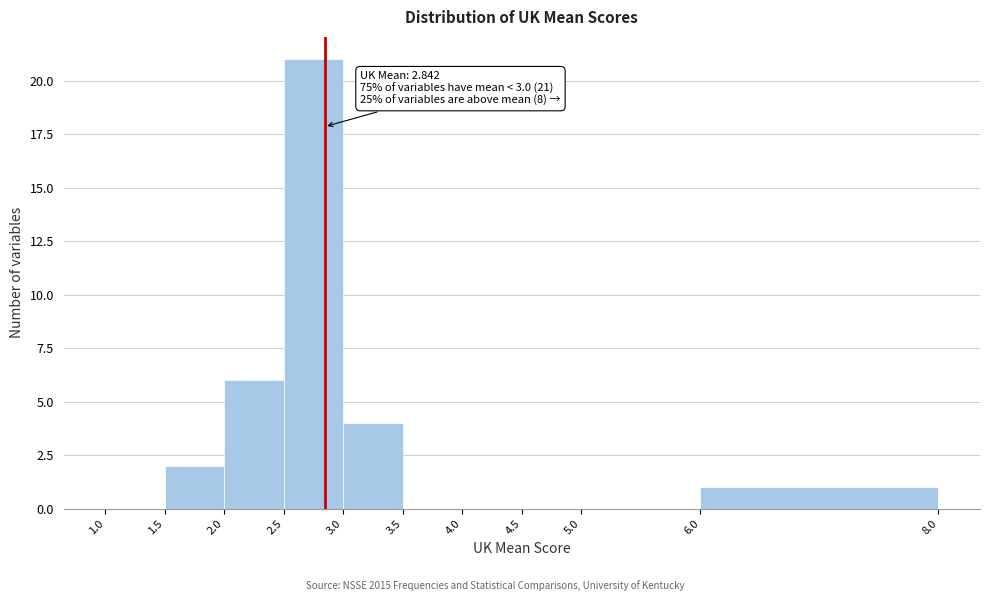

Which range on the x-axis has the tallest bar?

2.5 to 3.0